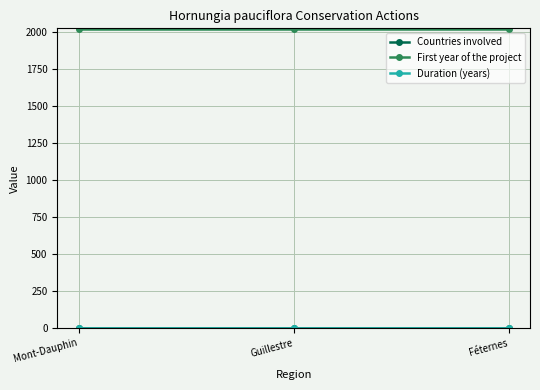

At how many categories does at least one series exceed 94?

3